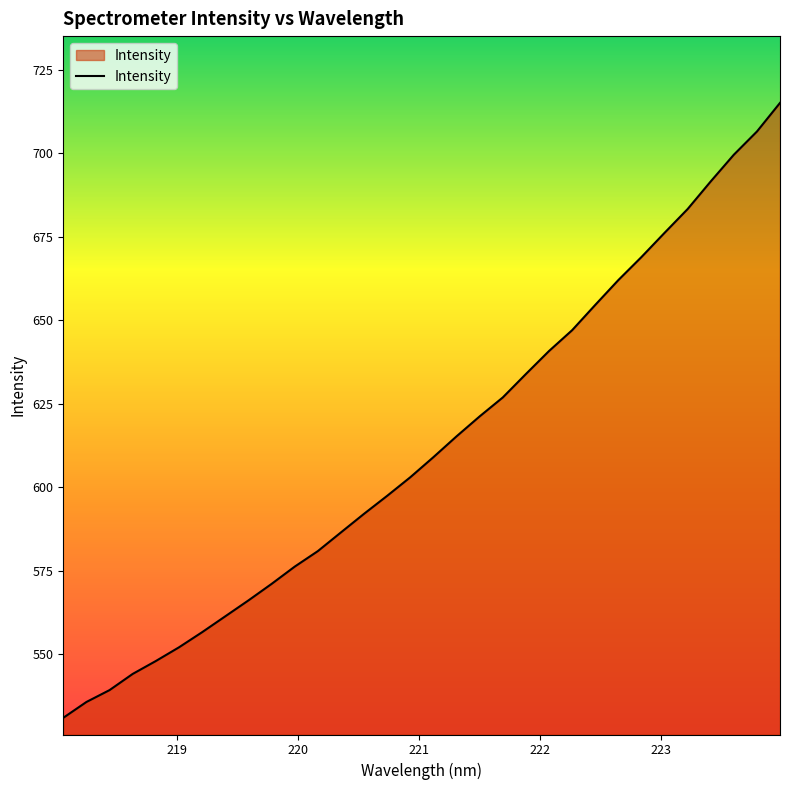

How many lines are shown in the chart?

1